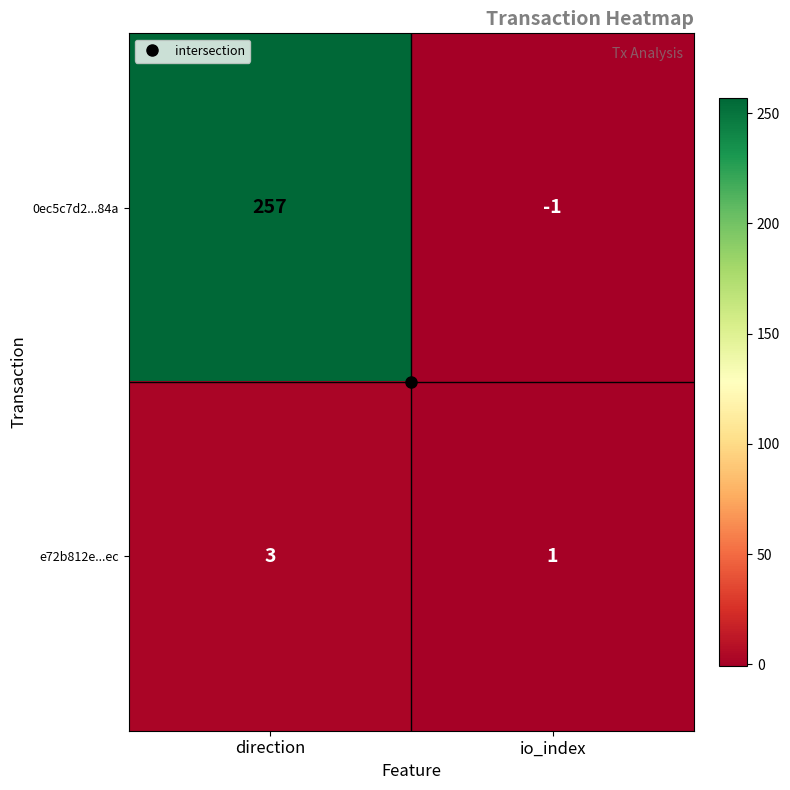

How many distinct data groups are displayed?

2